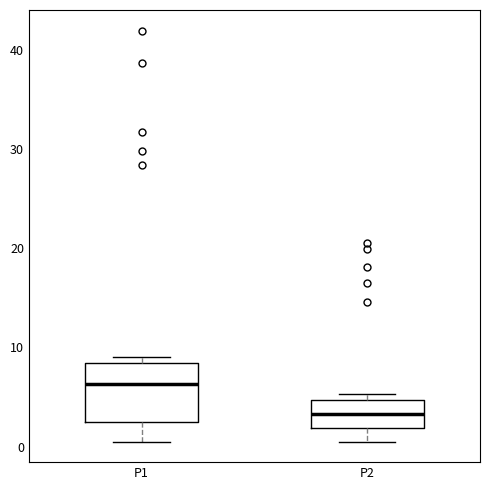

Comparing the boxes themselves (not the whiskers), which one is the tallest?

P1